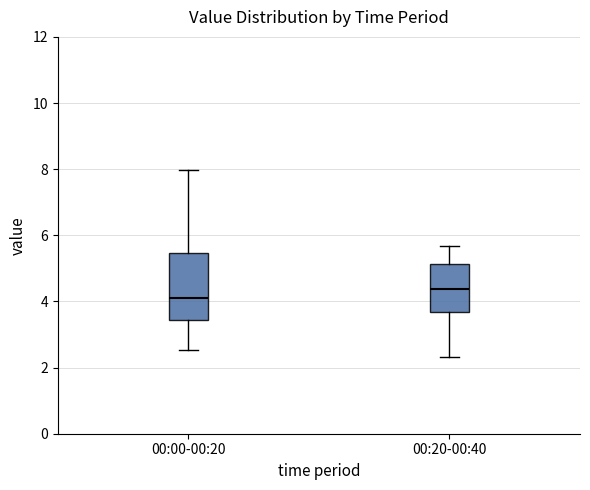

Reading left to right, read every box against the y-axis: the position of its median line, the range the box covers, and the ends of its whiskers. The values are not printed on the chart, so give them approximately, as read against the axis.

00:00-00:20: median 4.2, box 3.4 to 5.4, whiskers 2.6 to 8.0
00:20-00:40: median 4.4, box 3.6 to 5.2, whiskers 2.4 to 5.6